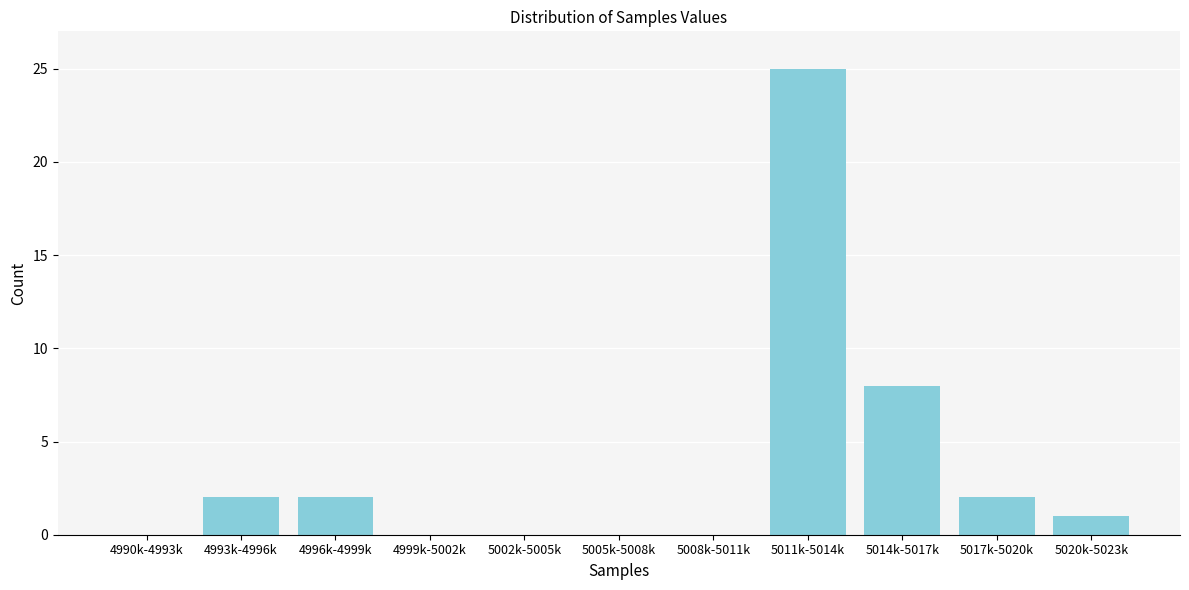

Reading left to right, what are all the values shown in this chart?

4990k-4993k=0	4993k-4996k=2	4996k-4999k=2	4999k-5002k=0	5002k-5005k=0	5005k-5008k=0	5008k-5011k=0	5011k-5014k=25	5014k-5017k=8	5017k-5020k=2	5020k-5023k=1